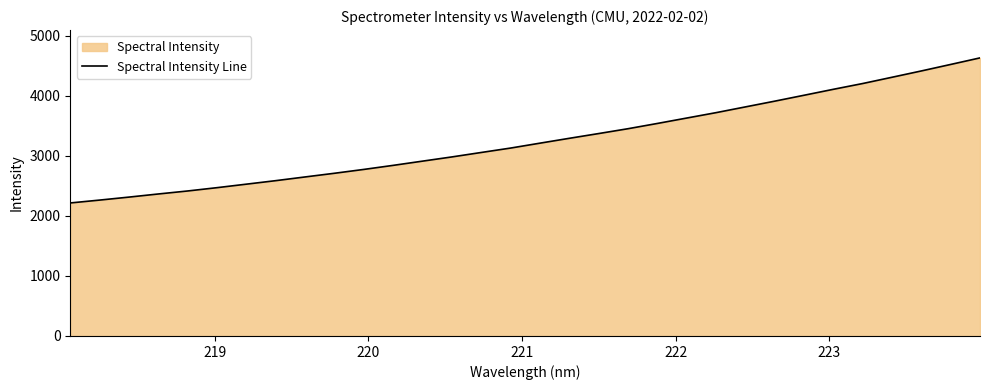

Does the chart display data point markers on the line(s)?

No